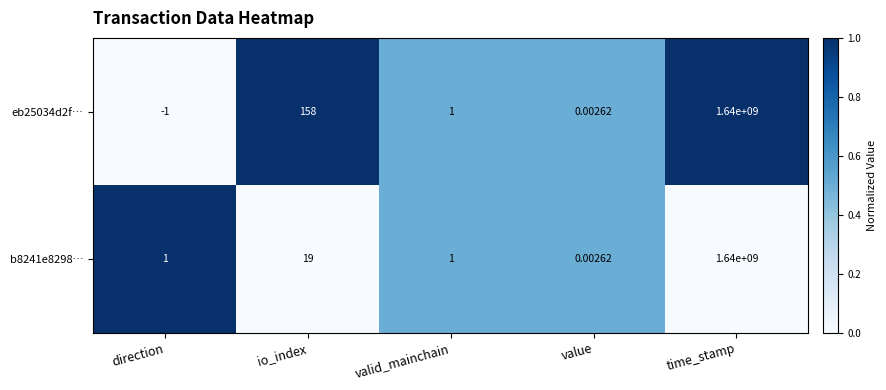

Which category has the highest value in the b8241e8298… series?

time_stamp